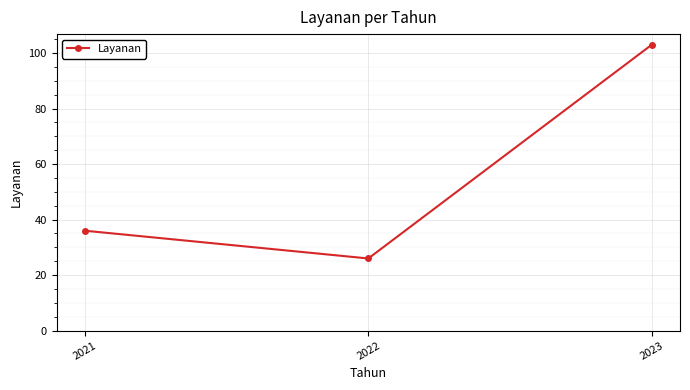

What is the value of the 1st point from the left?

36